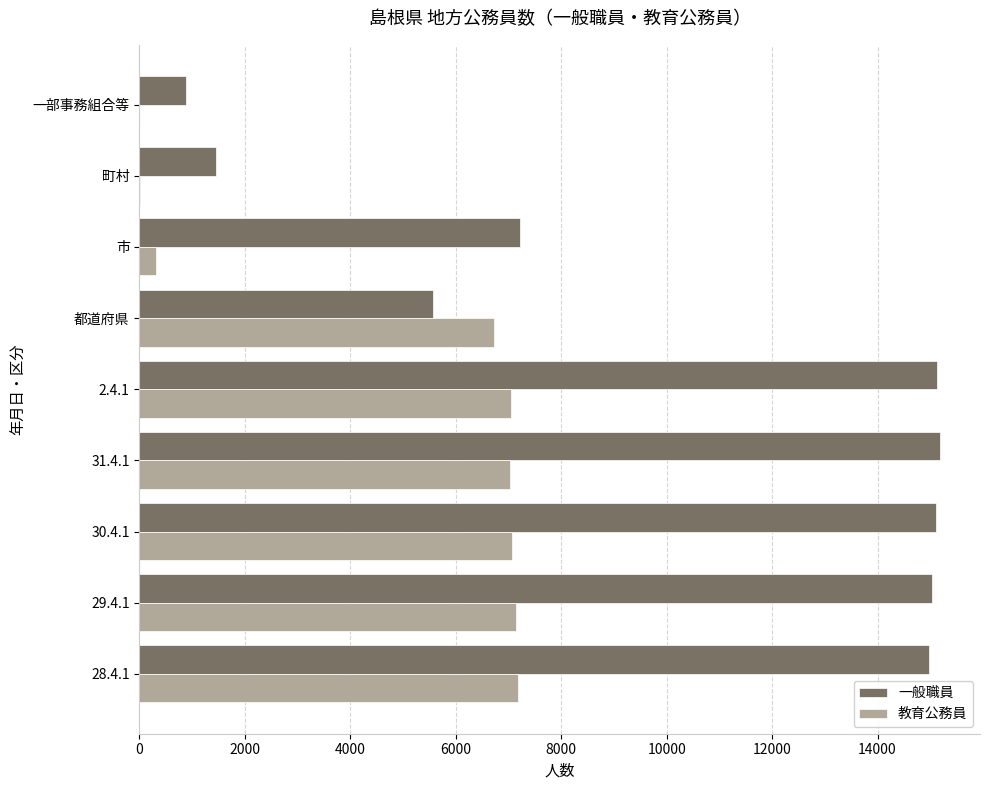

Which series changed the most between 2.4.1 and 町村?

一般職員